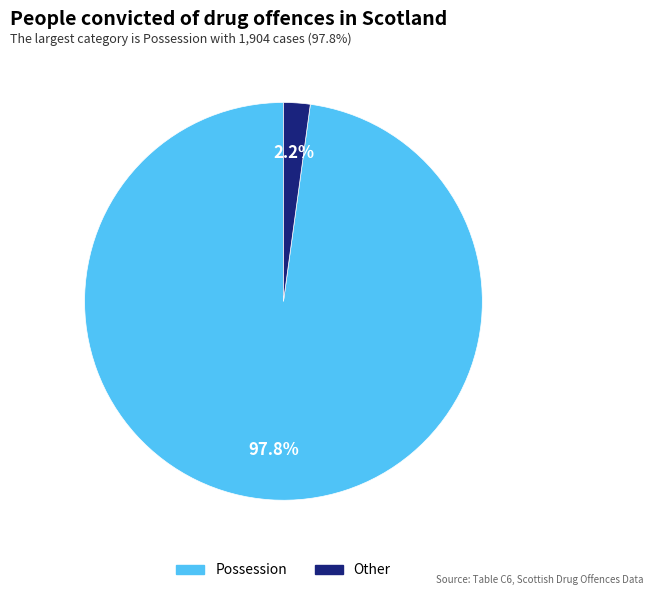

What percentage is the Possession slice, to the nearest percent?

98%